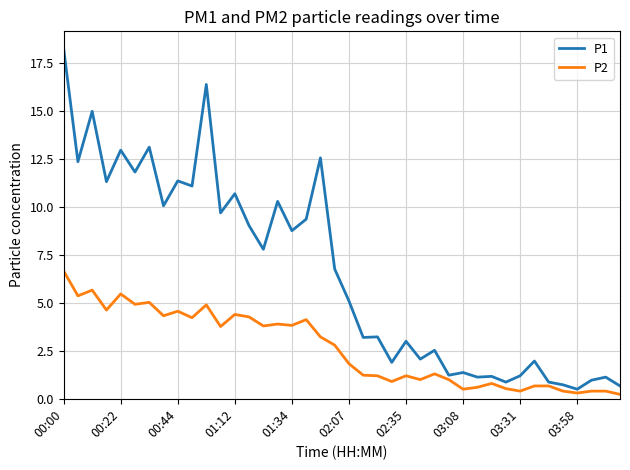

What is the highest value of the P2 series?

6.7